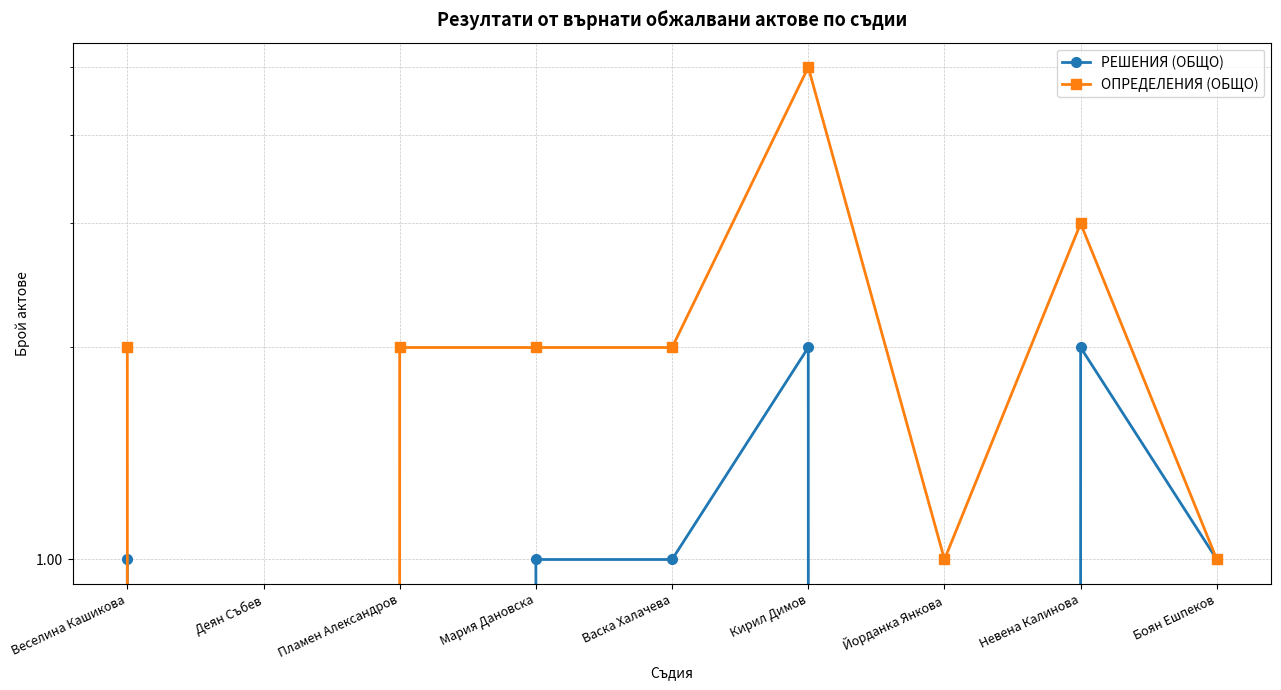

True or false: ОПРЕДЕЛЕНИЯ (ОБЩО) has a value of 2 at Веселина Кашикова.

True